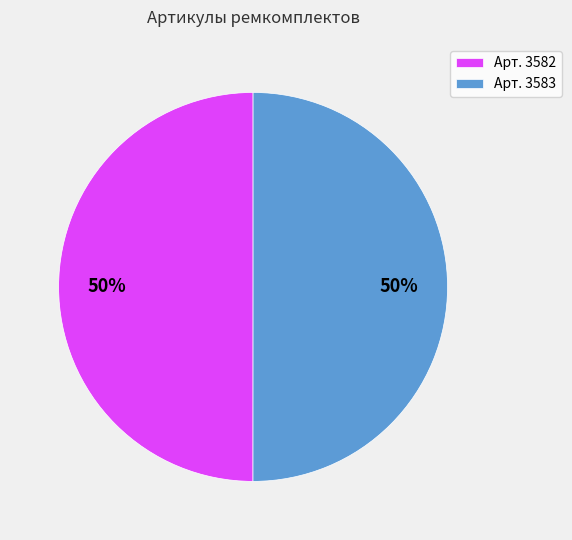

Do Арт. 3582 and Арт. 3583 together represent more than half of the pie?

Yes